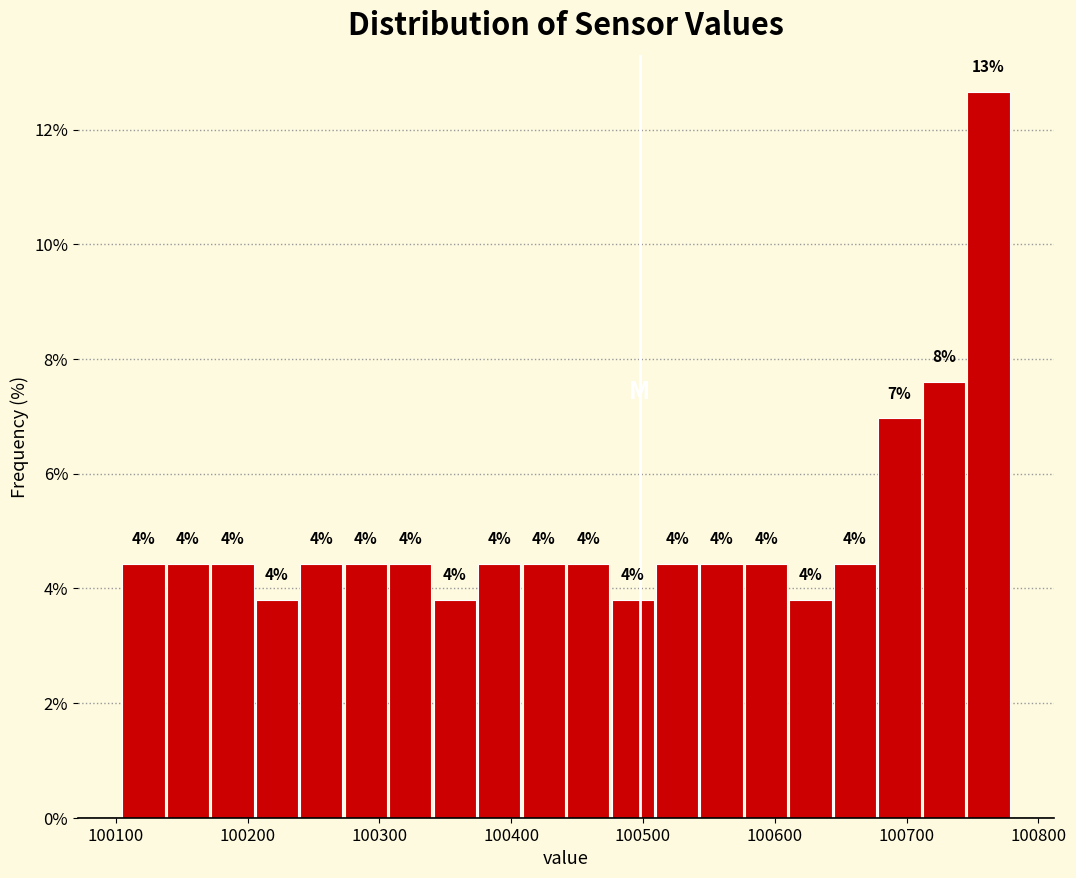

Read against the x-axis, roughly where is the centre of the tallest bar?

100760